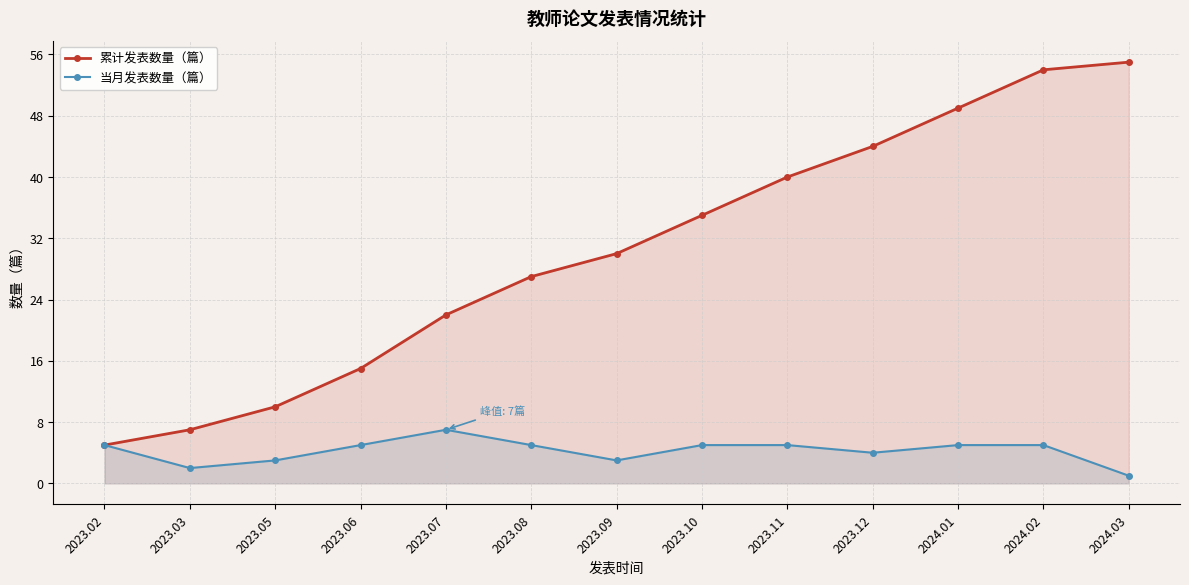

Which series changed the most between 2023.02 and 2023.09?

累计发表数量（篇）